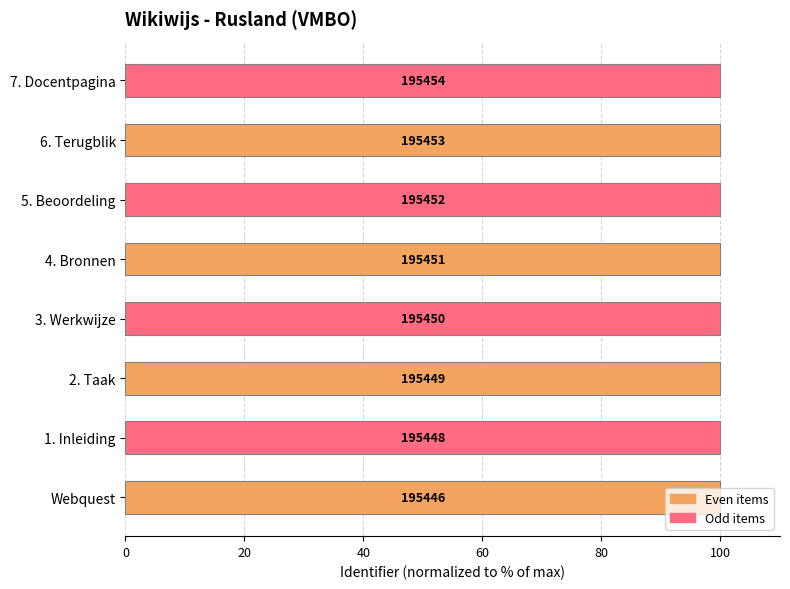

Count the values in the range 99 to 100.

8